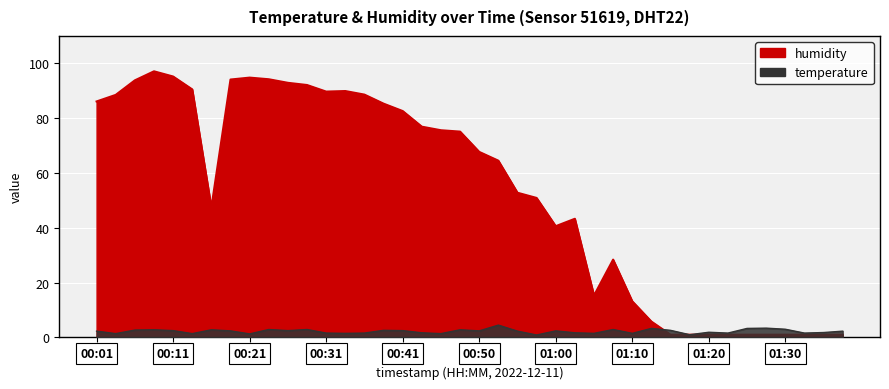

Where is temperature nearest to the value 2?

01:20